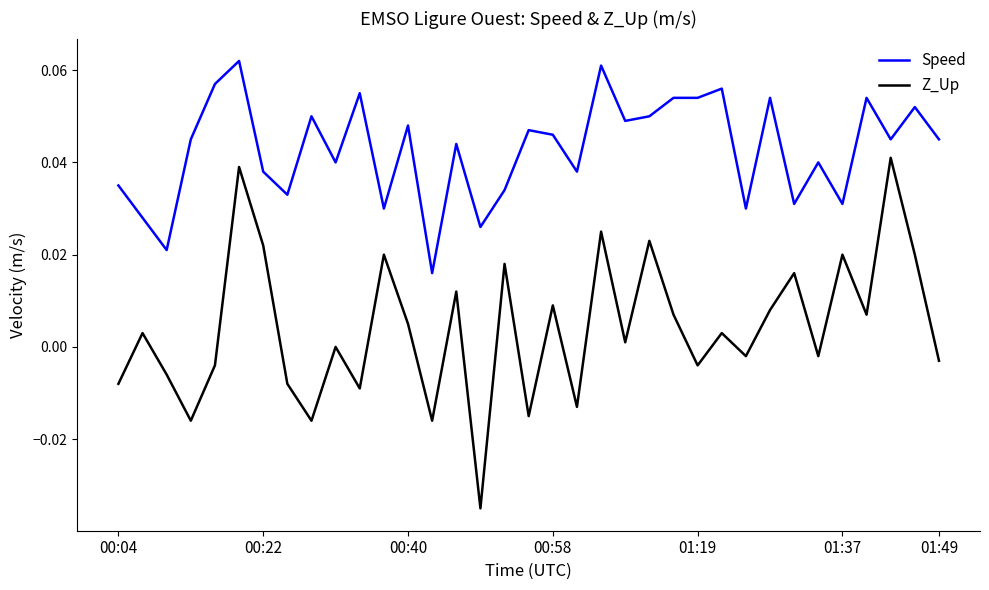

Which series has the largest total across all categories?

Speed